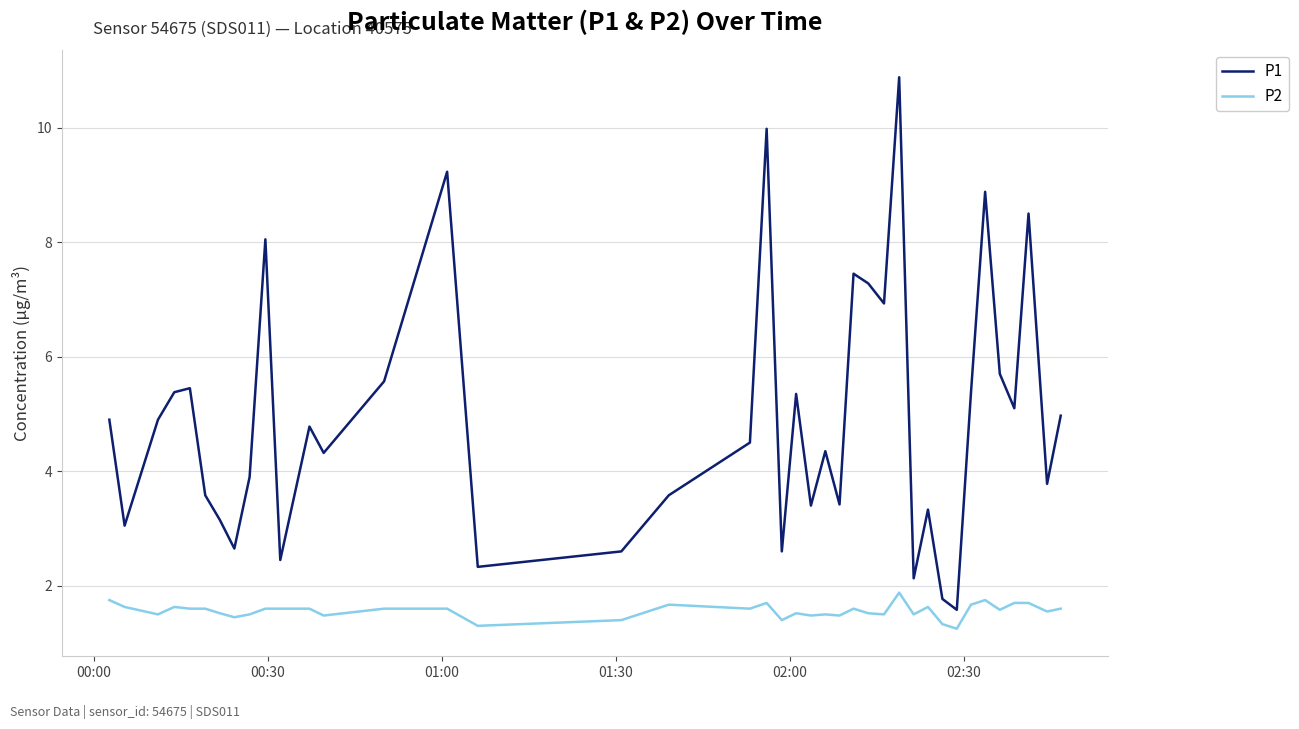

Count the number of categories in the chart.

40